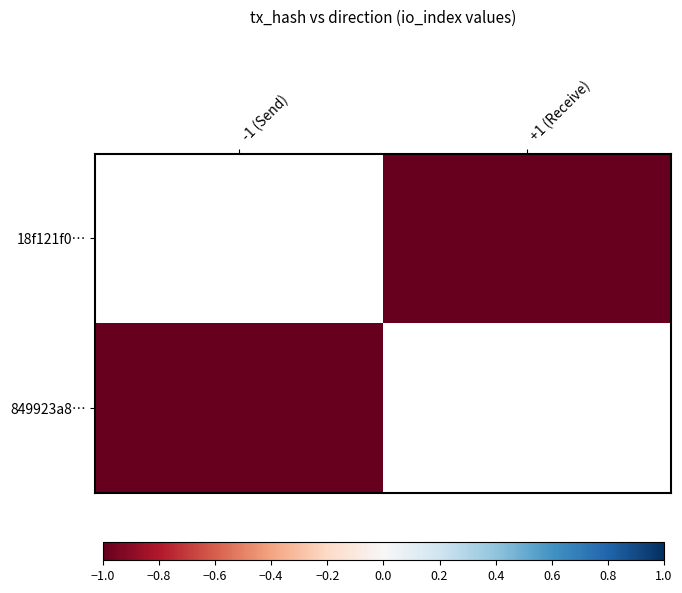

Is it true that 18f121f0… equals 90 at -1 (Send)?

False